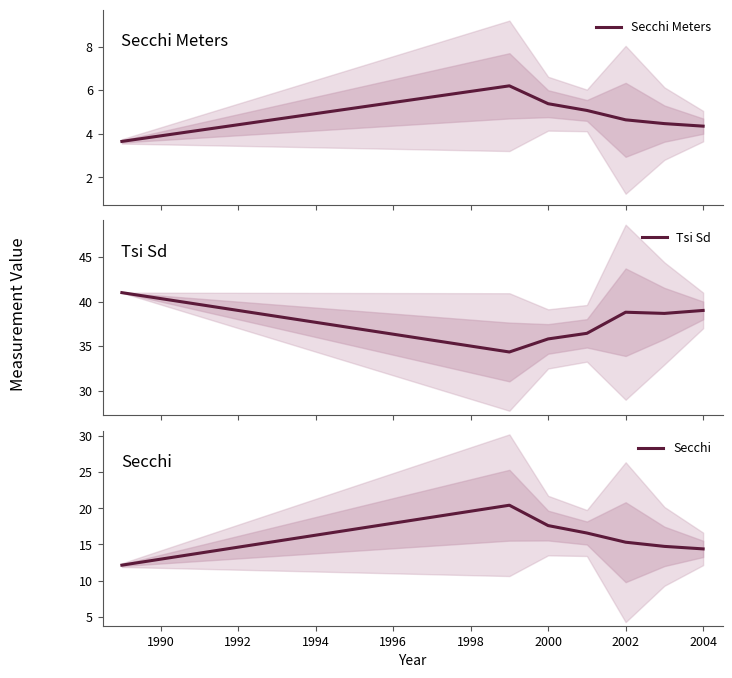

How many data points in Secchi are above 15?

4